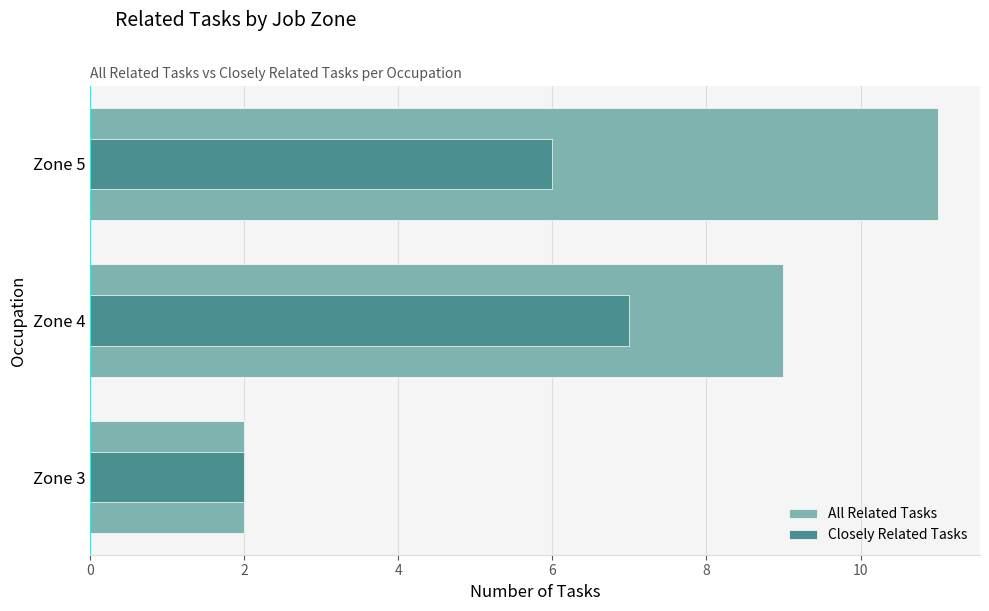

How many groups of bars are there?

3